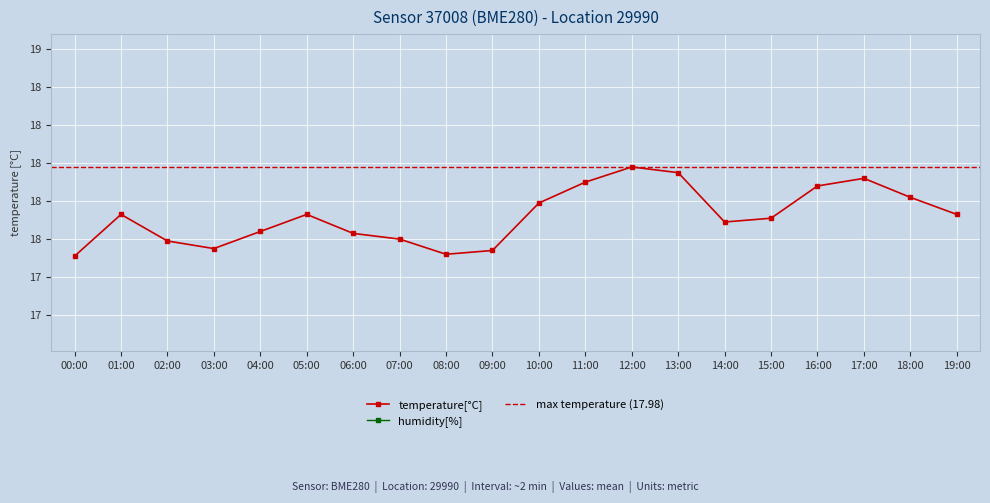

True or false: temperature and humidity cross at least once.

False